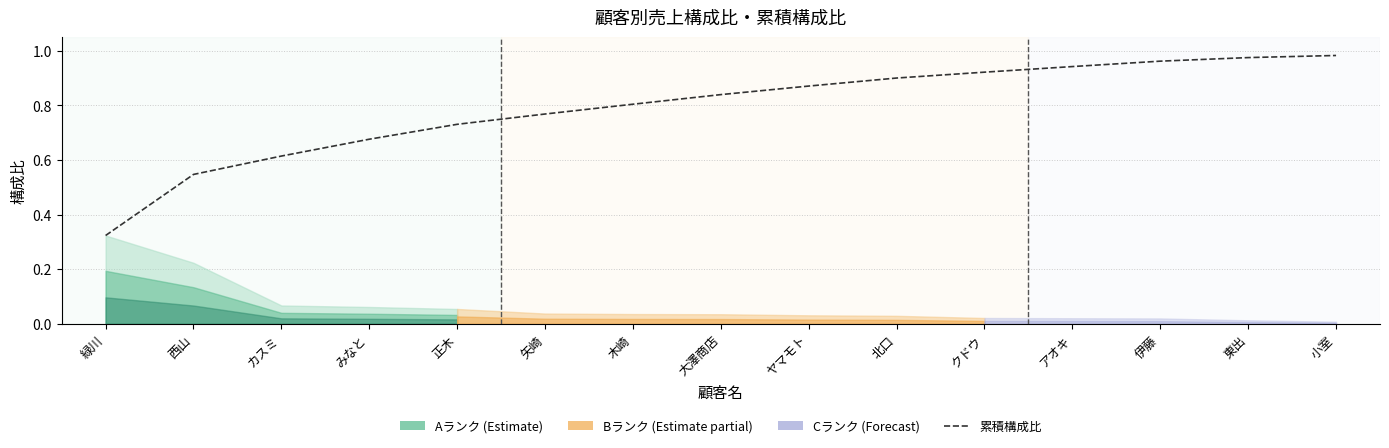

What is the sum of all values?

11.9